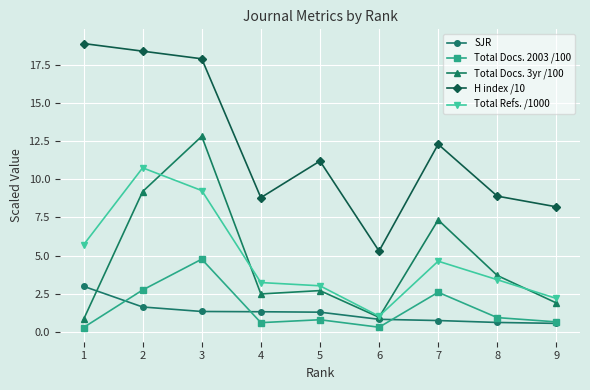

The H index /10 series shows 5.3 at 6. True or false?

True